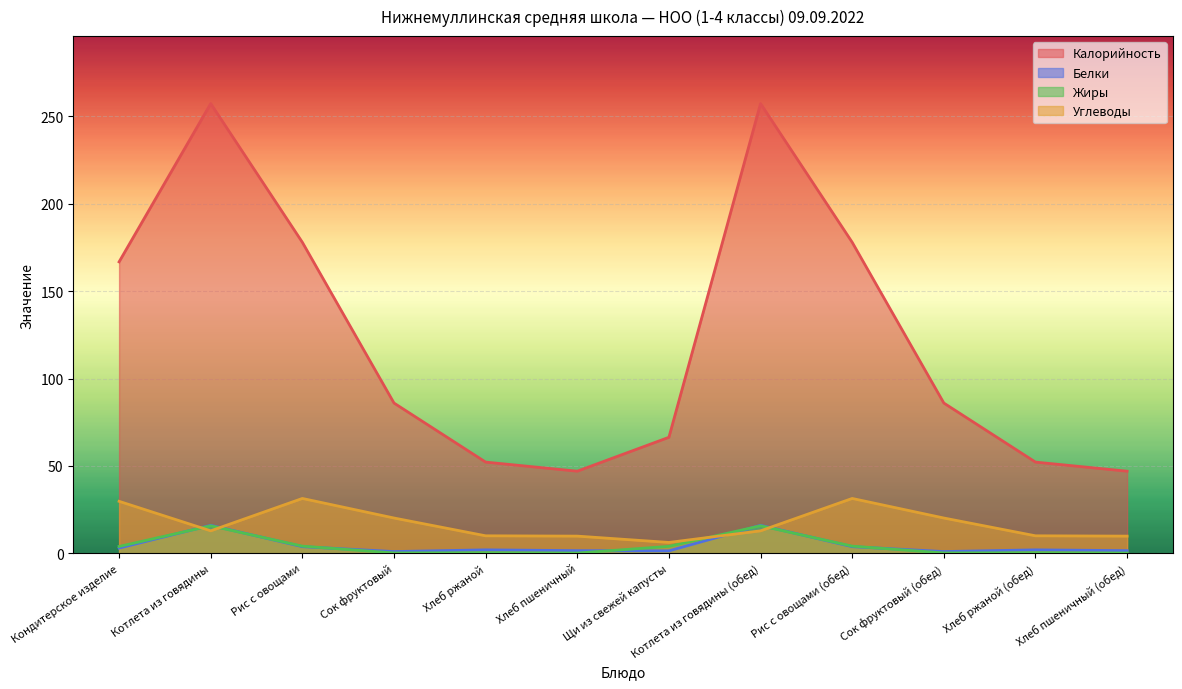

Which series changed the most between Рис с овощами and Сок фруктовый?

Калорийность